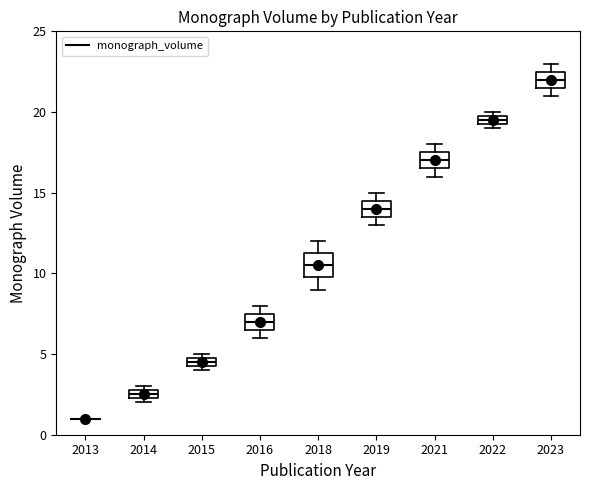

Comparing the boxes themselves (not the whiskers), which one is the tallest?

2018